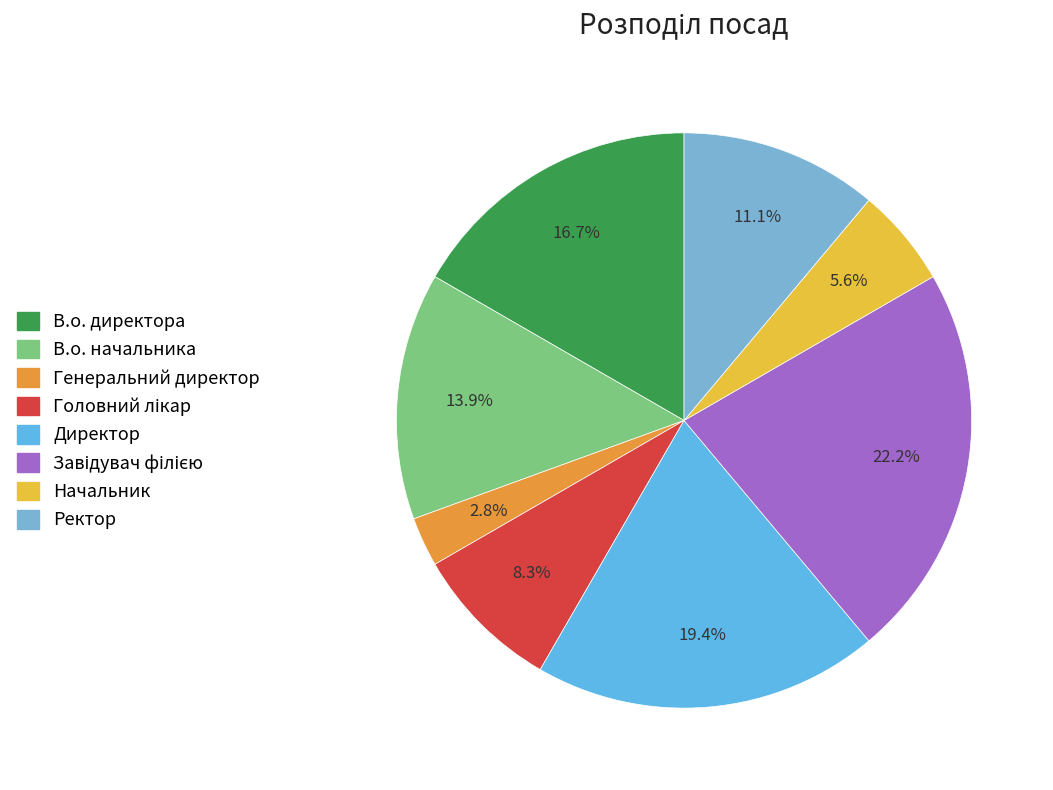

How many slices are in this pie chart?

8